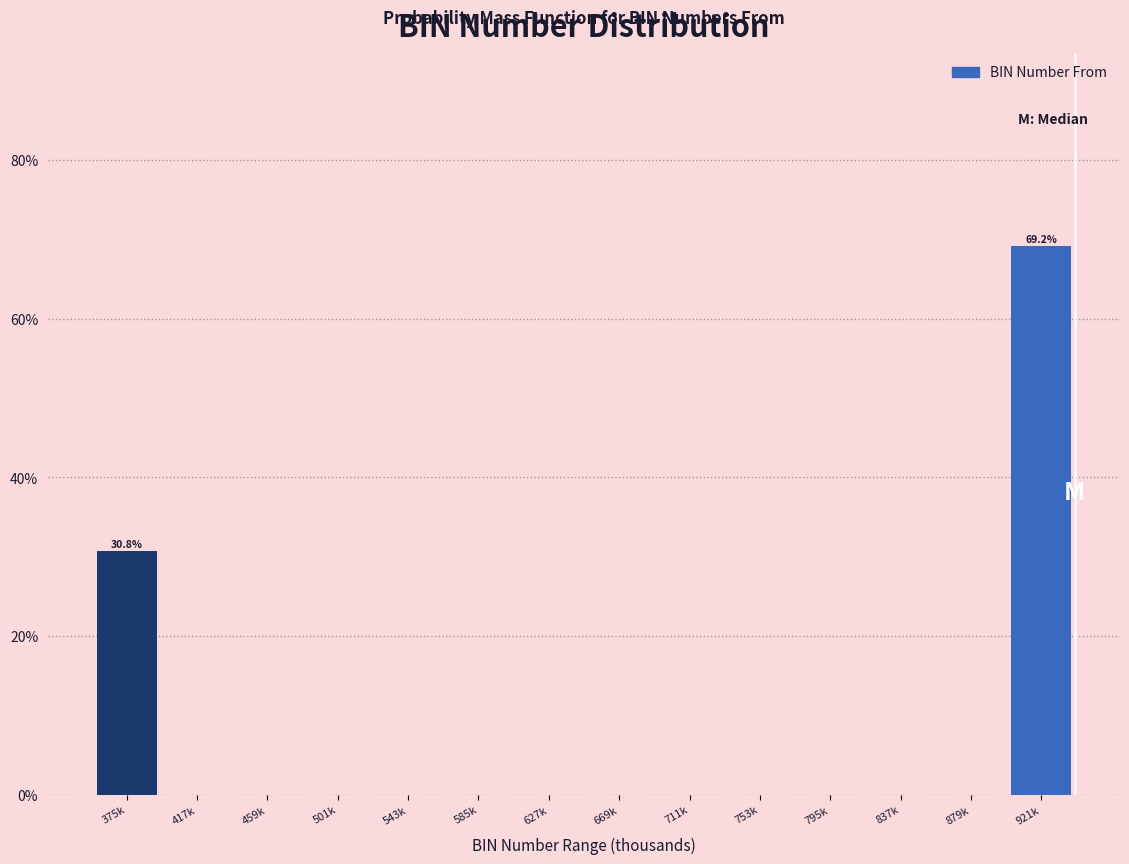

Reading left to right, transcribe all the data shown in this chart.

375k=30.8	417k=0.0	459k=0.0	501k=0.0	543k=0.0	585k=0.0	627k=0.0	669k=0.0	711k=0.0	753k=0.0	795k=0.0	837k=0.0	879k=0.0	921k=69.2